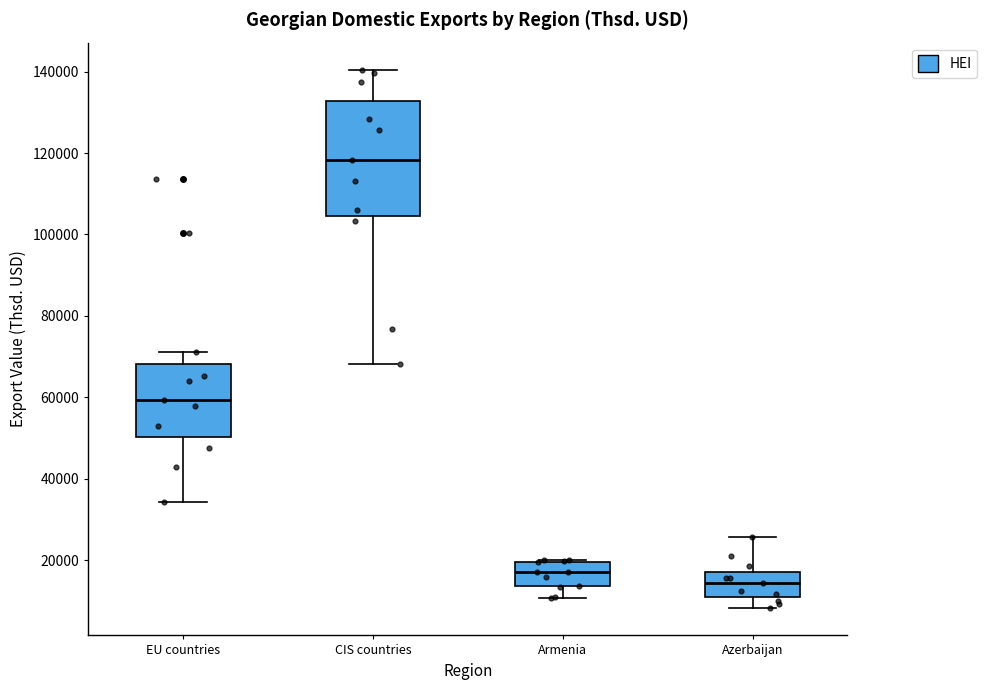

Reading left to right, transcribe this box plot: for each box, give where its median line is, the range the box spans, and where its two whiskers end, as read against the y-axis. The values are not printed on the chart, so give them approximately, as read against the axis.

EU countries: median 60000, box 50000 to 68000, whiskers 34000 to 72000
CIS countries: median 118000, box 104000 to 132000, whiskers 68000 to 140000
Armenia: median 18000, box 14000 to 20000, whiskers 10000 to 20000
Azerbaijan: median 14000, box 10000 to 18000, whiskers 8000 to 26000